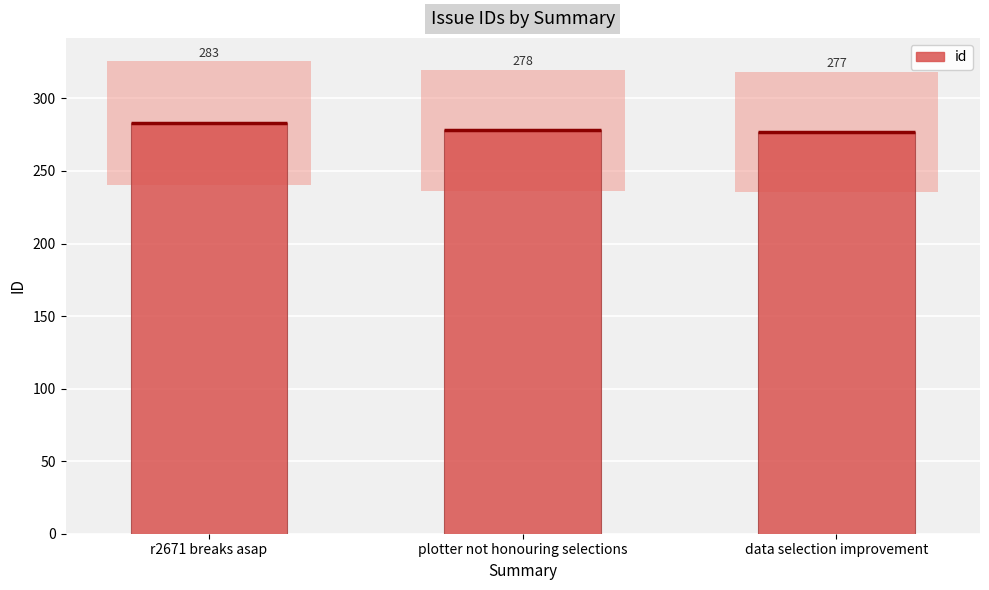

The chart shows a value of 374 at plotter not honouring selections. True or false?

False